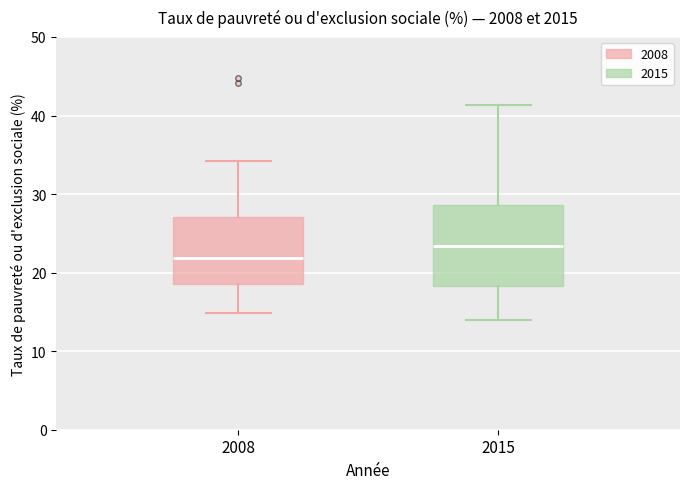

Which box is the tallest, from its lower edge to its upper edge?

2015